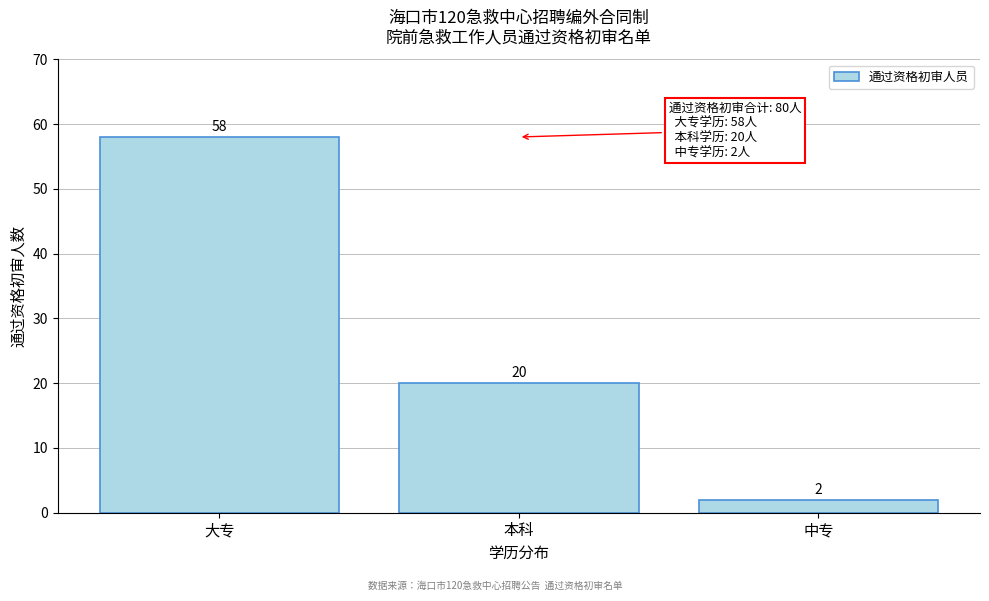

Reading left to right, list all the values displayed in this chart.

大专=58	本科=20	中专=2